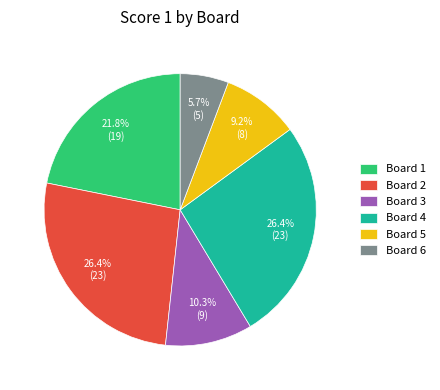

Which category has the smallest portion of the pie?

Board 6